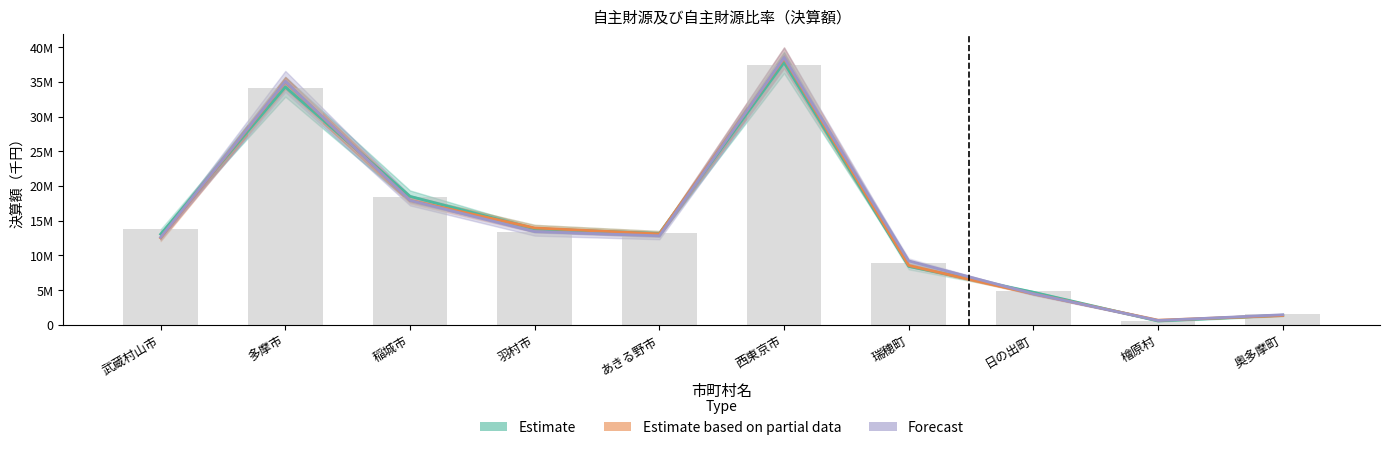

At 奥多摩町, list the series in order from smallest to largest.

Estimate based on partial data, Estimate, Forecast